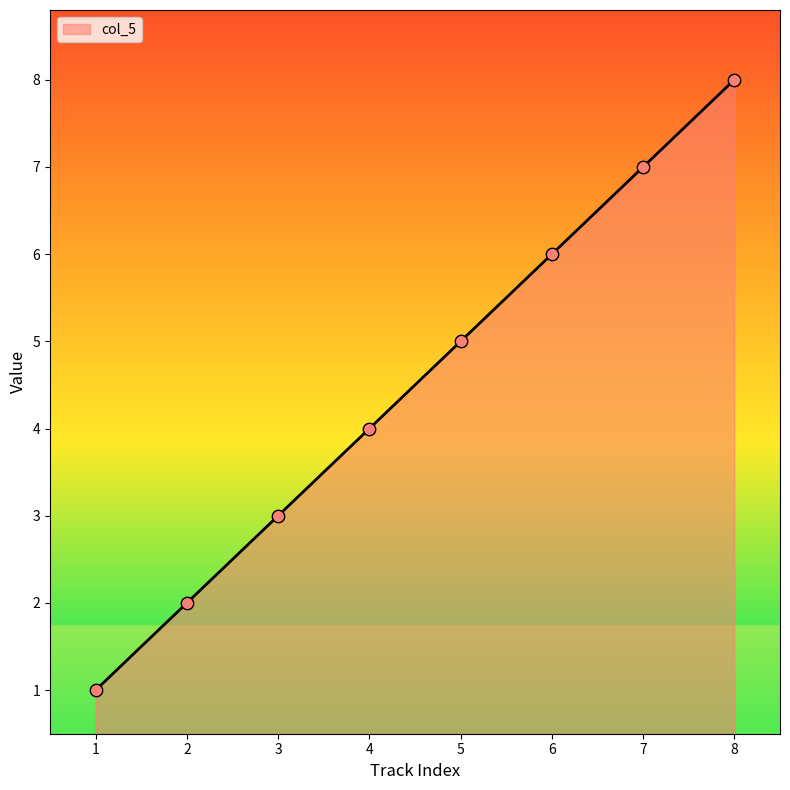

Approximately how many times larger is the value at 4 compared to 6?

0.7